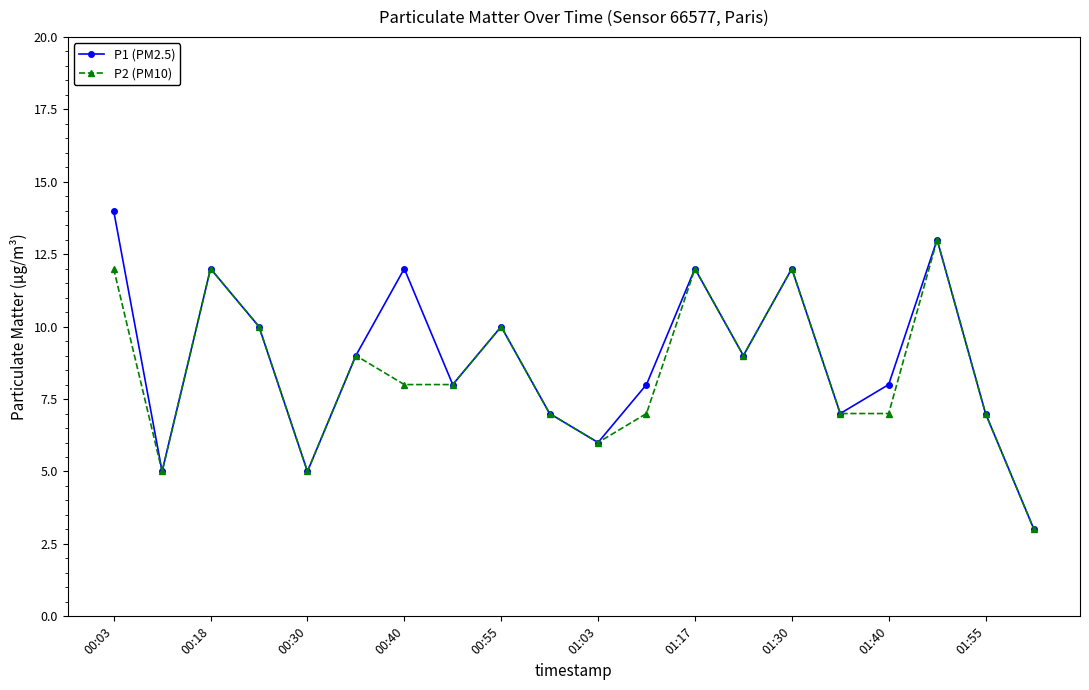

What is the greatest value displayed?

14